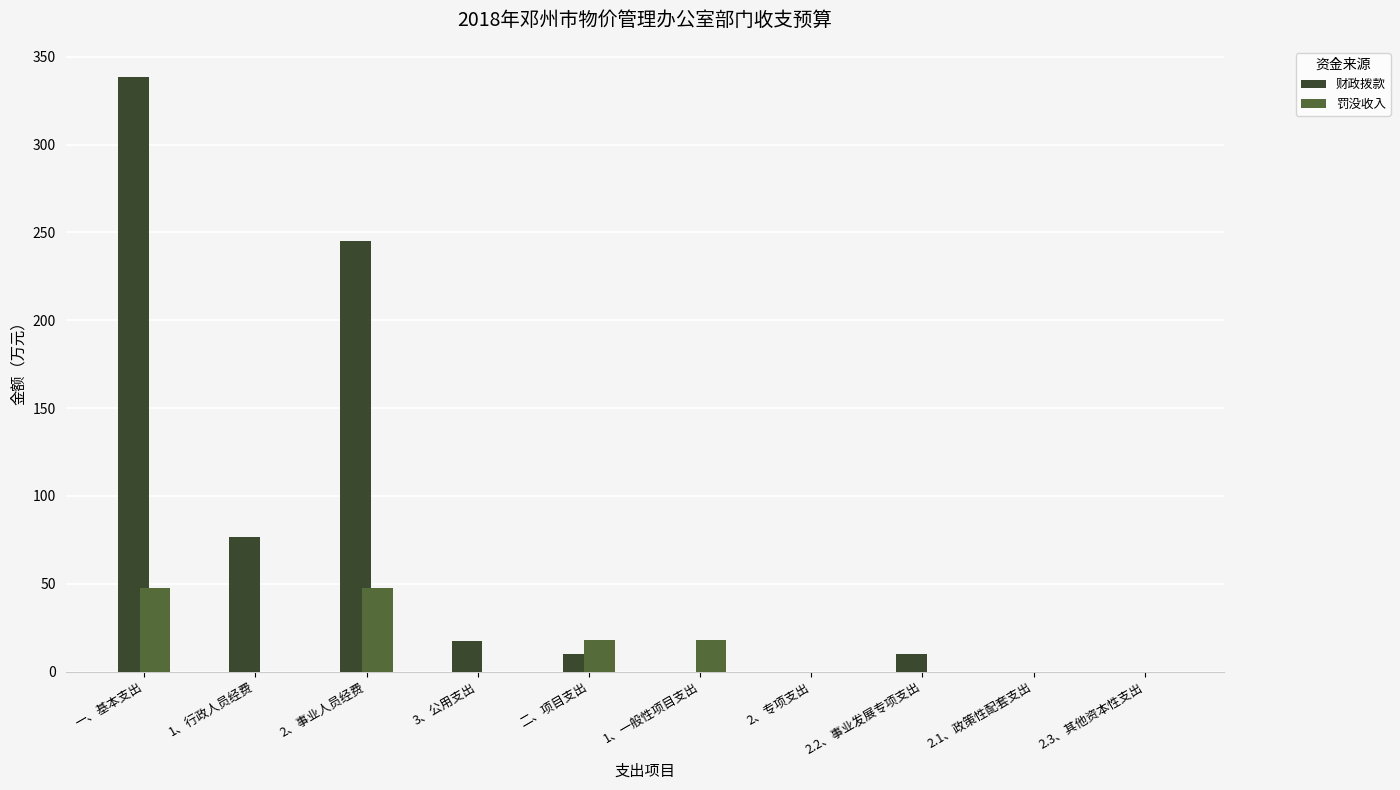

Which series has the largest total across all categories?

财政拨款